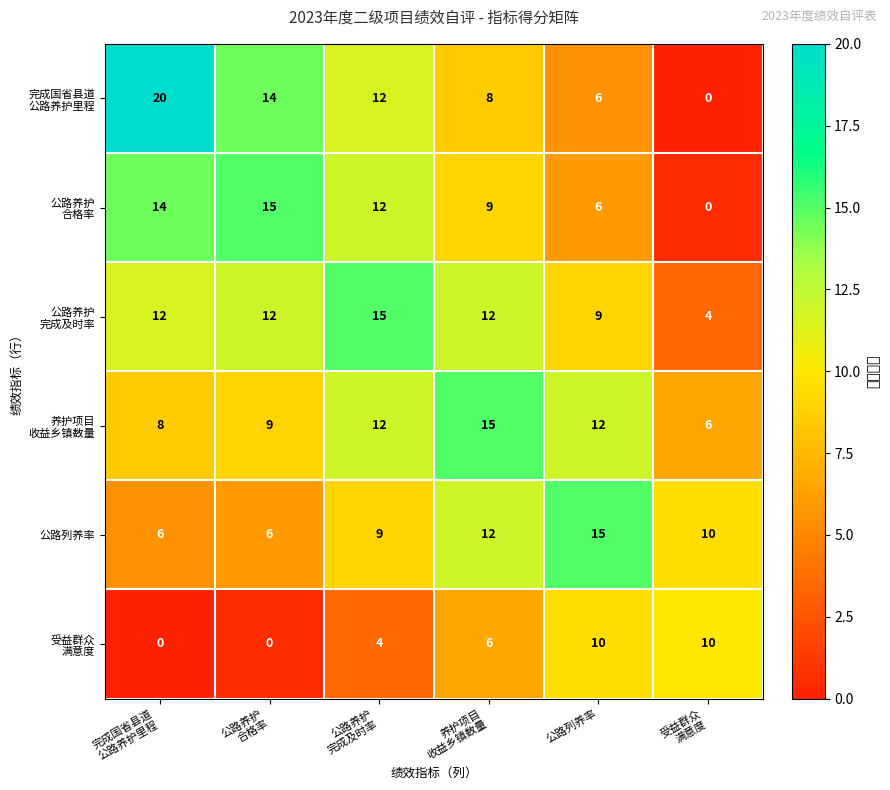

What is the spread (max minus min) of values at 公路列养率?

9